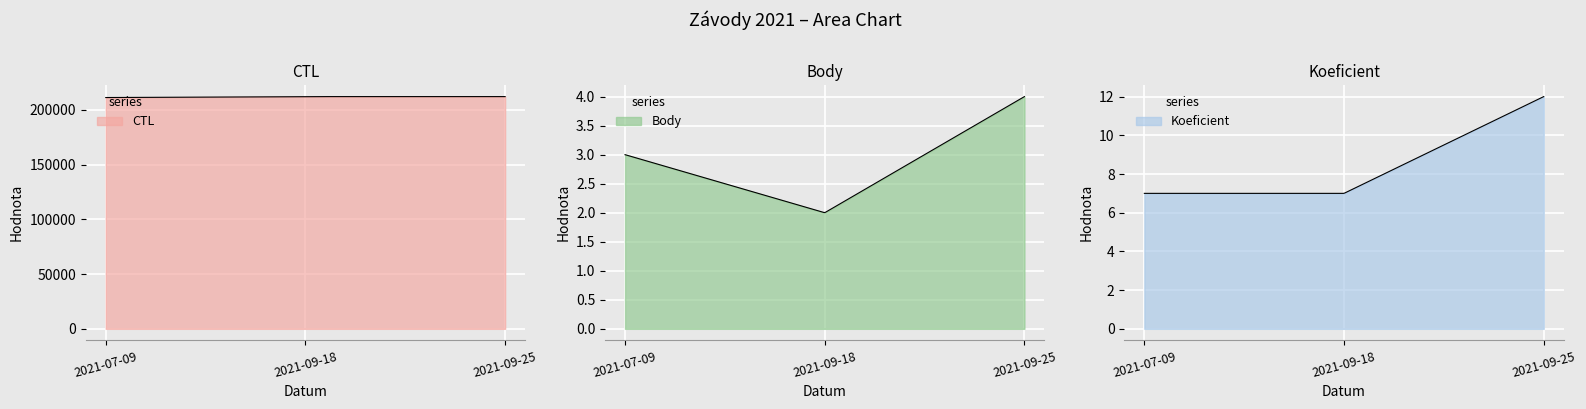

Reading right to left, list all the values displayed in this chart.

CTL: 2021-09-25=212164	2021-09-18=212161	2021-07-09=211315
Body: 2021-09-25=4	2021-09-18=2	2021-07-09=3
Koeficient: 2021-09-25=12	2021-09-18=7	2021-07-09=7